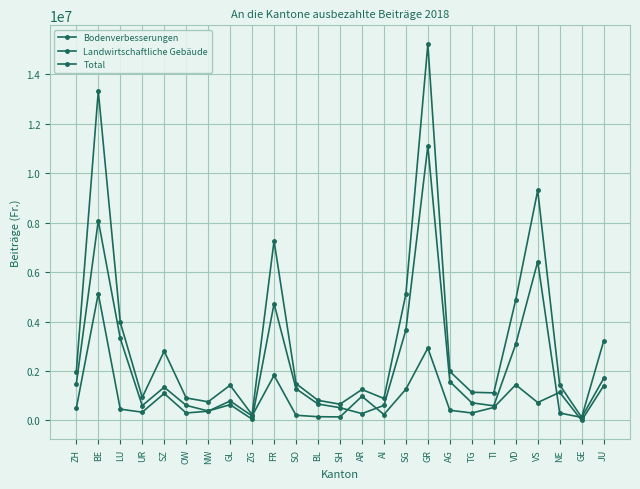

Reading left to right, transcribe all the data shown in this chart.

Bodenverbesserungen: ZH=1483822	BE=8085812	LU=3317106	UR=596884	SZ=1342391	OW=608573	NW=381113	GL=636622	ZG=50000	FR=4722563	SO=1282800	BL=662147	SH=514882	AR=275766	AI=606727	SG=3659293	GR=11104420	AG=1570552	TG=712165	TI=591053	VD=3082844	VS=6424830	NE=298144	GE=123000	JU=1695834
Landwirtschaftliche Gebäude: ZH=494100	BE=5129700	LU=456700	UR=332100	SZ=1089900	OW=300600	NW=371950	GL=786310	ZG=180700	FR=1822684	SO=207750	BL=149600	SH=141300	AR=974700	AI=238000	SG=1262600	GR=2927530	AG=411200	TG=300500	TI=523600	VD=1441200	VS=722750	NE=1137300	GE=0	JU=1397200
Total: ZH=1977922	BE=13323481	LU=3971806	UR=928984	SZ=2802811	OW=909173	NW=753063	GL=1422932	ZG=230700	FR=7265247	SO=1490550	BL=811747	SH=656182	AR=1250466	AI=887227	SG=5112593	GR=15220870	AG=1981752	TG=1137665	TI=1114653	VD=4877841	VS=9304800	NE=1435444	GE=123000	JU=3204964